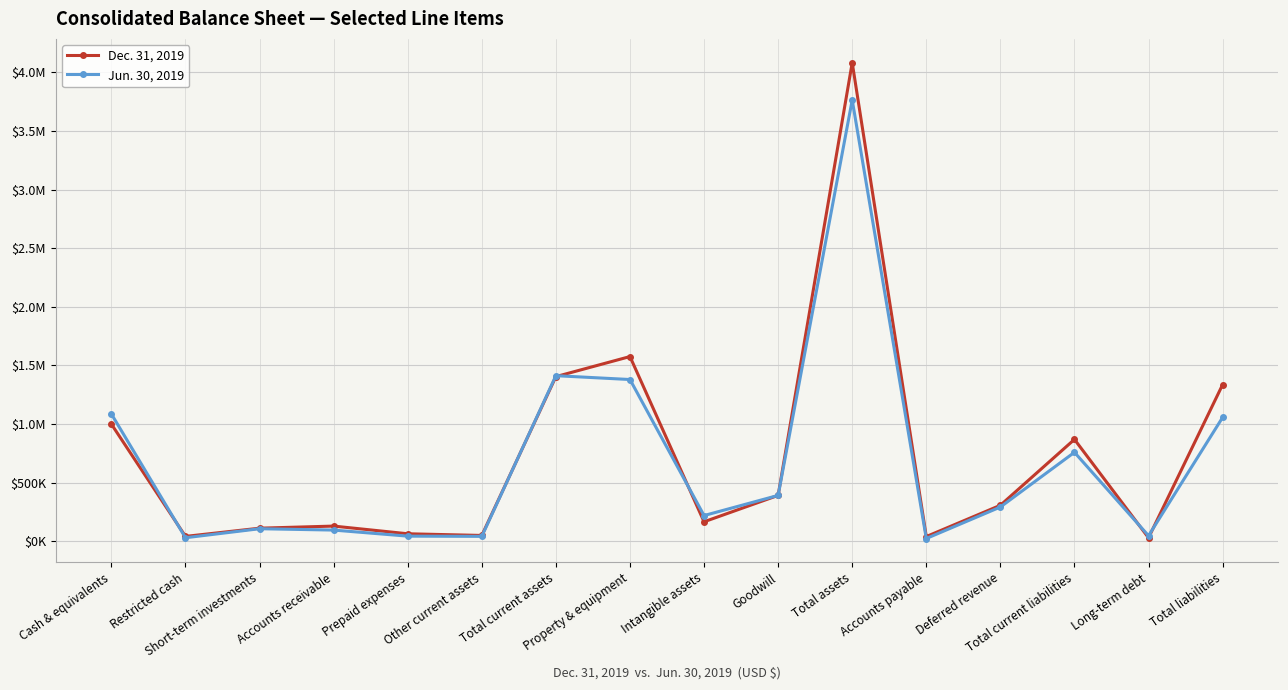

Which series has the largest range (max minus min)?

Dec. 31, 2019